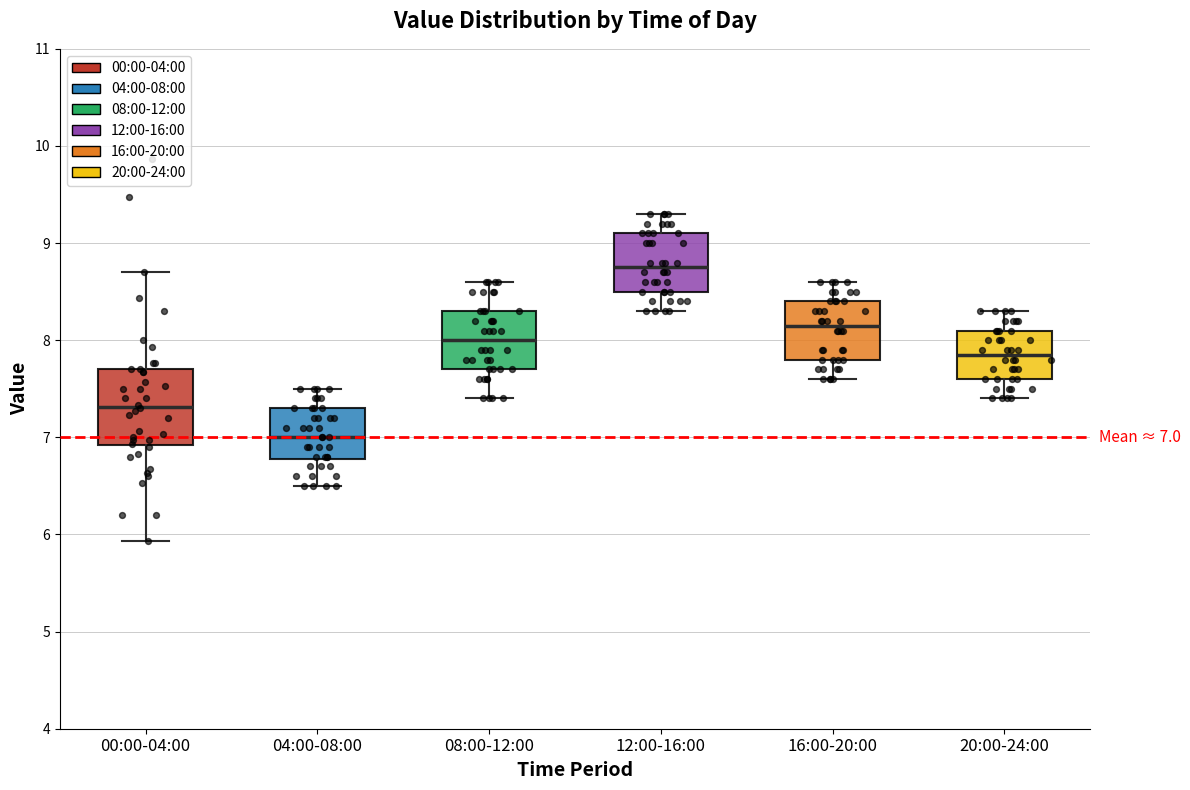

Which box has the highest median line?

12:00-16:00